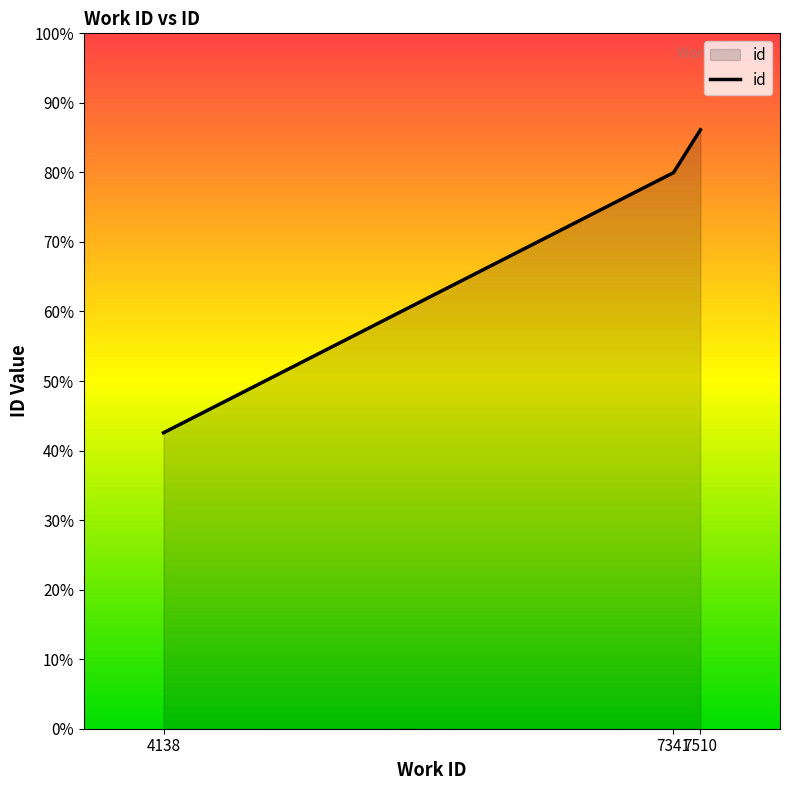

Does the chart display data point markers on the line(s)?

No